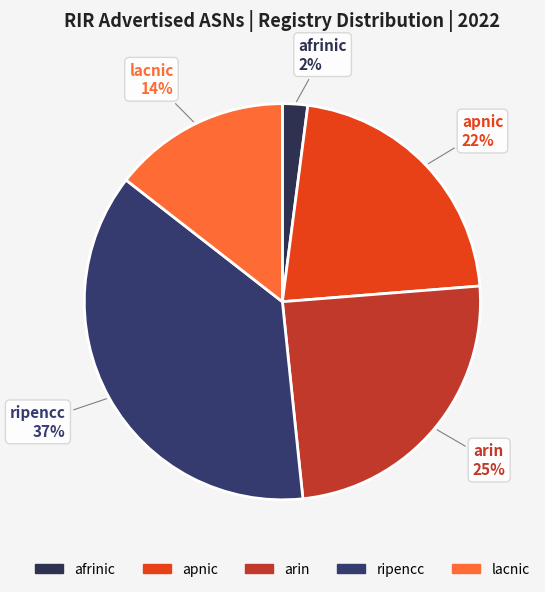

The ripencc slice represents 32% of the pie. True or false?

False